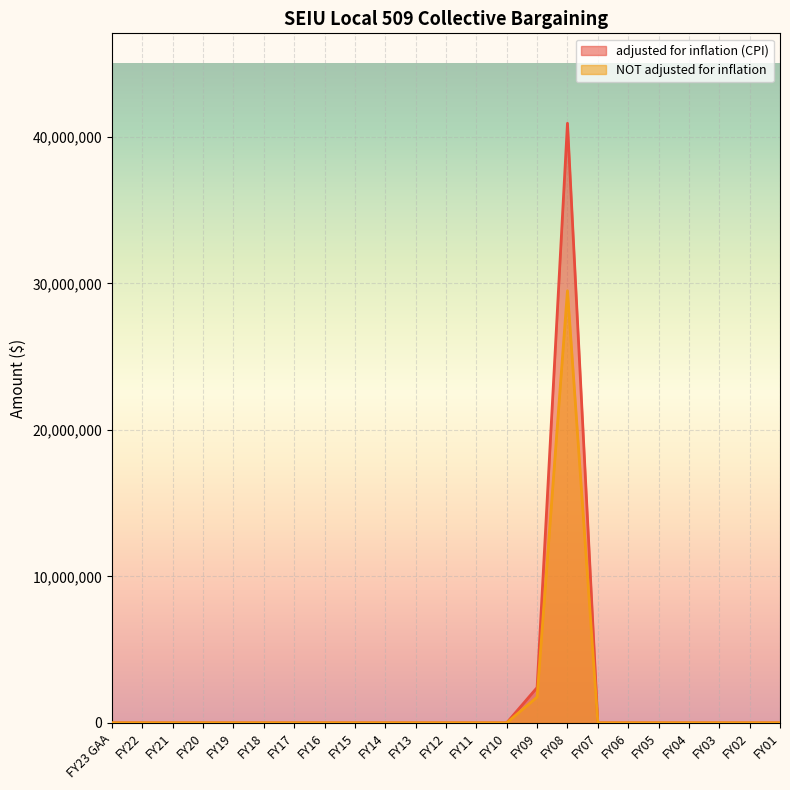

Rank the series at FY21 from highest to lowest value.

adjusted for inflation (CPI), NOT adjusted for inflation